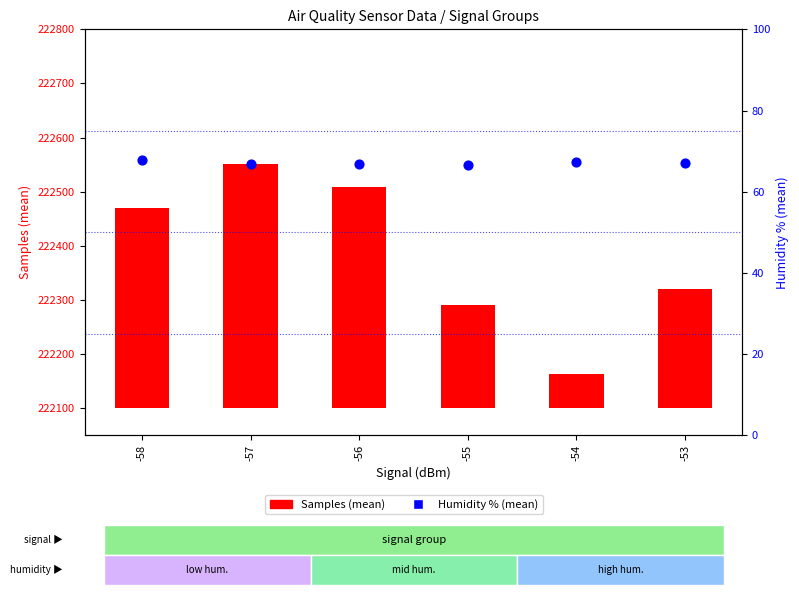

Which series contains the lowest Y value?

Samples (mean)